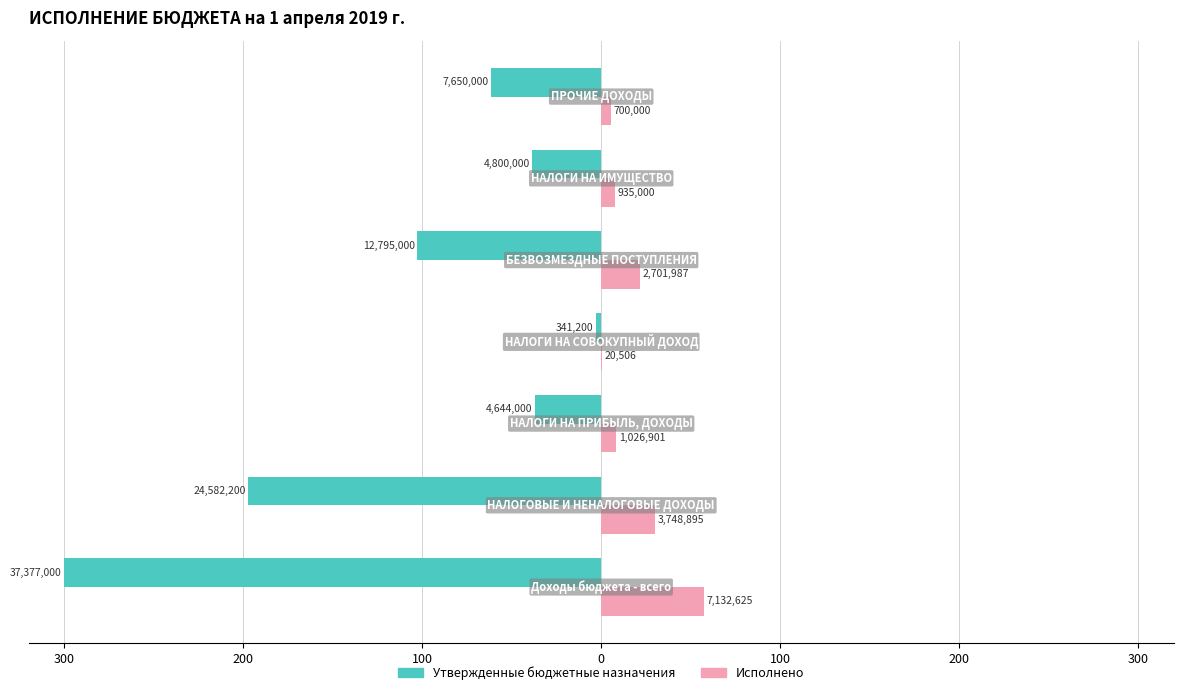

List the series in order of their overall mean, highest first.

Исполнено, Утвержденные бюджетные назначения